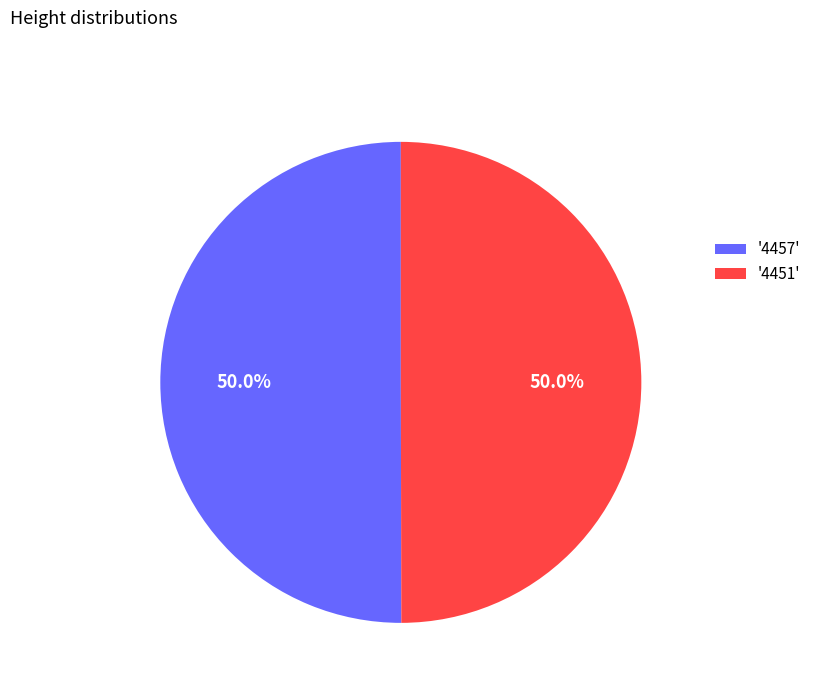

What percentage is NOT represented by '4451'?

50.0%